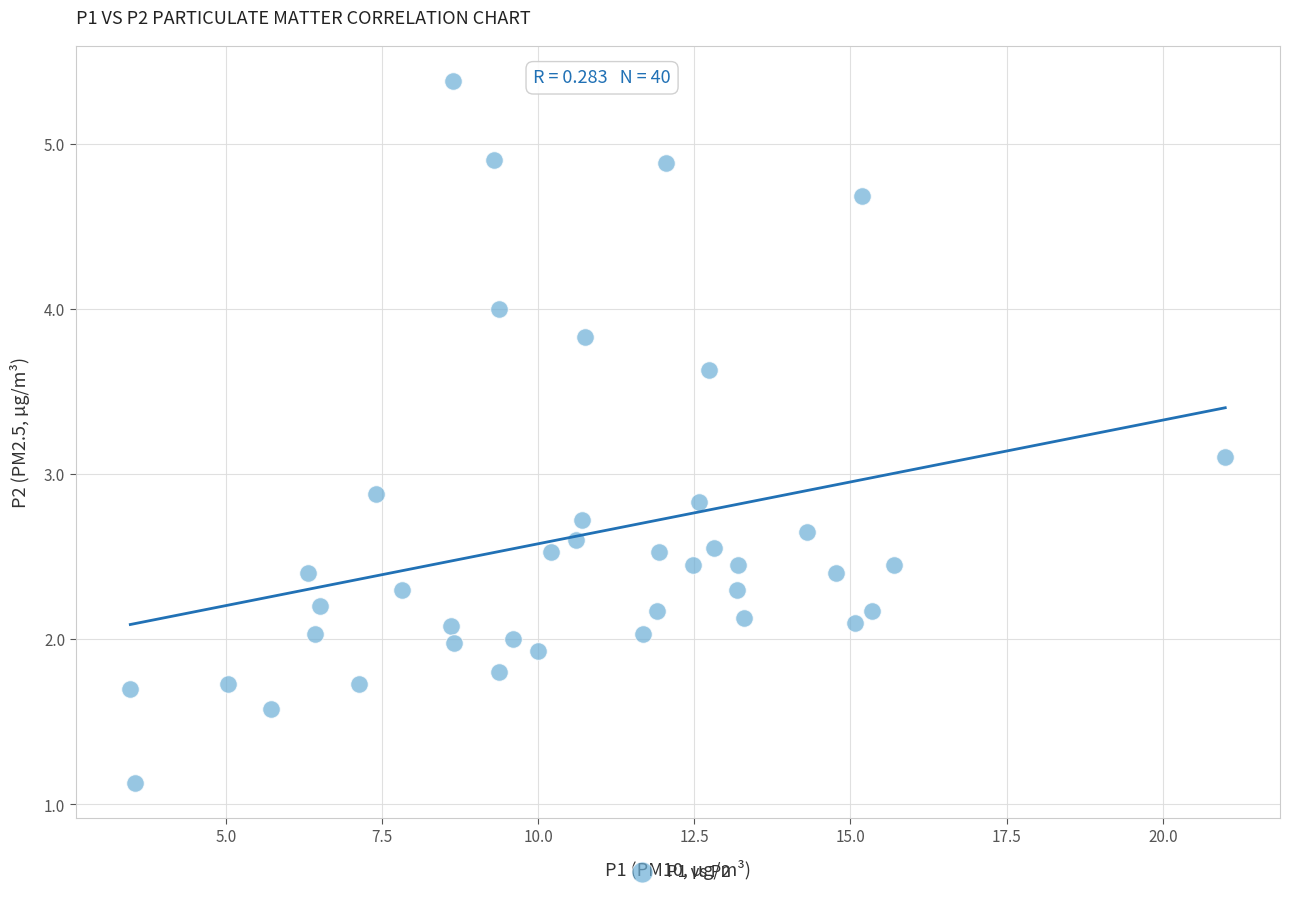

What is the range of X values (max minus min)?

17.5